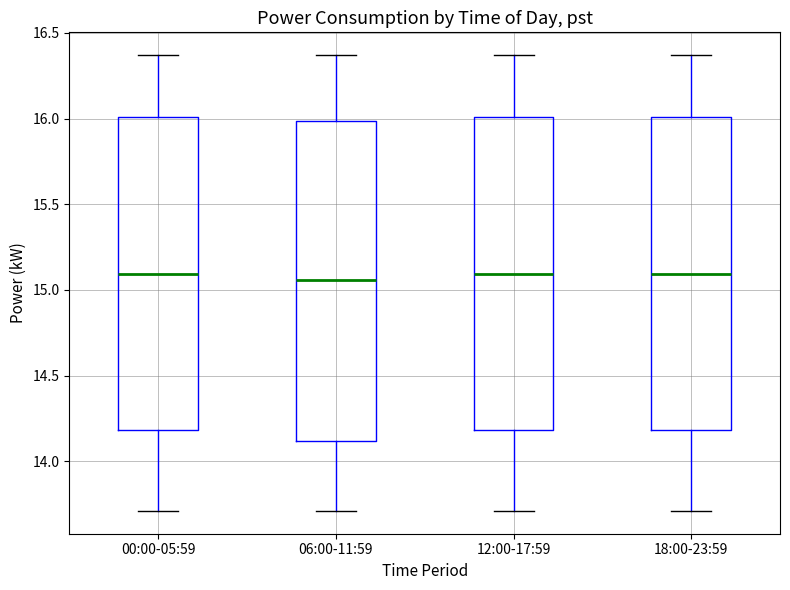

Reading left to right, transcribe this box plot: for each box, give where its median line is, the range the box spans, and where its two whiskers end, as read against the y-axis. The values are not printed on the chart, so give them approximately, as read against the axis.

00:00-05:59: median 15.10, box 14.20 to 16.00, whiskers 13.70 to 16.35
06:00-11:59: median 15.05, box 14.10 to 16.00, whiskers 13.70 to 16.35
12:00-17:59: median 15.10, box 14.20 to 16.00, whiskers 13.70 to 16.35
18:00-23:59: median 15.10, box 14.20 to 16.00, whiskers 13.70 to 16.35